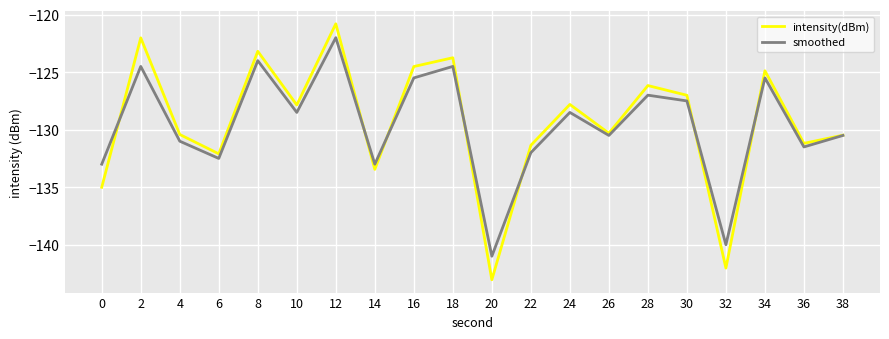

What is the maximum value shown in the chart?

-120.8